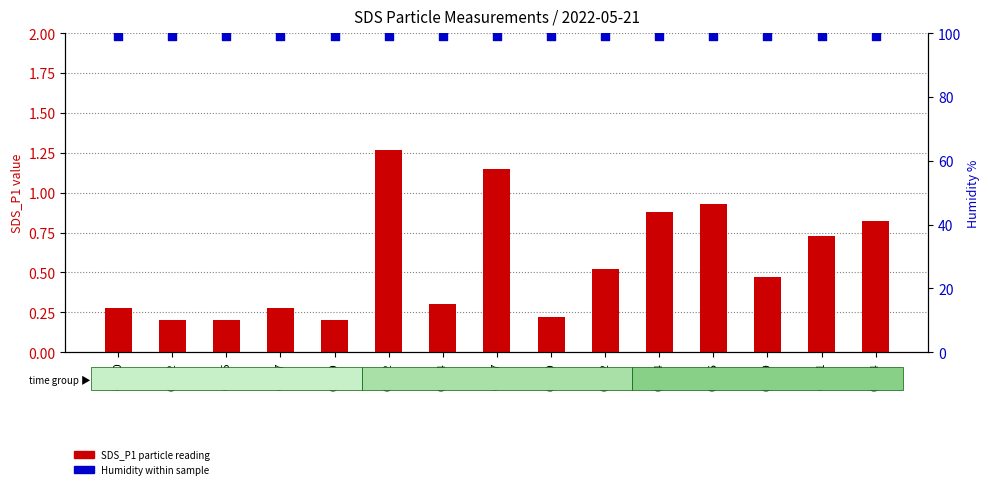

What is the total value across all series at 00:22?

99.5